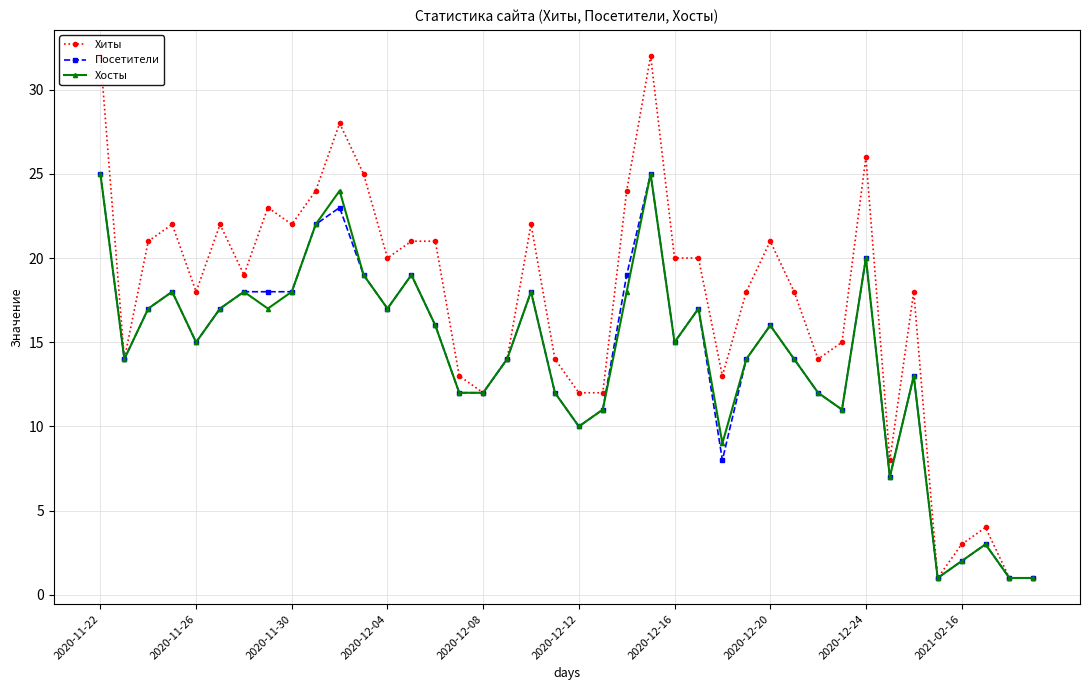

Reading left to right, transcribe all the data shown in this chart.

Хиты: 32	14	21	22	18	22	19	23	22	24	28	25	20	21	21	13	12	14	22	14	12	12	24	32	20	20	13	18	21	18	14	15	26	8	18	1	3	4	1	1
Посетители: 25	14	17	18	15	17	18	18	18	22	23	19	17	19	16	12	12	14	18	12	10	11	19	25	15	17	8	14	16	14	12	11	20	7	13	1	2	3	1	1
Хосты: 25	14	17	18	15	17	18	17	18	22	24	19	17	19	16	12	12	14	18	12	10	11	18	25	15	17	9	14	16	14	12	11	20	7	13	1	2	3	1	1